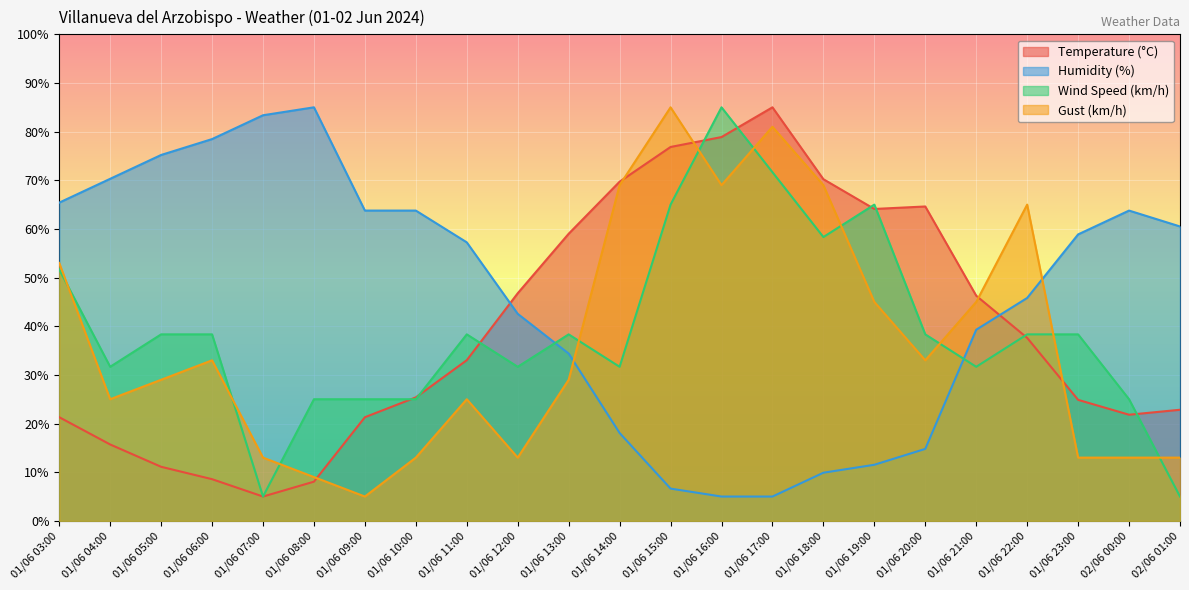

Reading right to left, what are all the values shown in this chart?

Temperature (°C): 02/06 01:00=22.8	02/06 00:00=21.8	01/06 23:00=24.9	01/06 22:00=37.6	01/06 21:00=46.3	01/06 20:00=64.6	01/06 19:00=64.1	01/06 18:00=70.2	01/06 17:00=85.0	01/06 16:00=78.9	01/06 15:00=76.8	01/06 14:00=69.7	01/06 13:00=59.0	01/06 12:00=46.8	01/06 11:00=33.0	01/06 10:00=25.4	01/06 09:00=21.3	01/06 08:00=8.1	01/06 07:00=5.0	01/06 06:00=8.6	01/06 05:00=11.1	01/06 04:00=15.7	01/06 03:00=21.3
Humidity (%): 02/06 01:00=60.5	02/06 00:00=63.8	01/06 23:00=58.9	01/06 22:00=45.8	01/06 21:00=39.3	01/06 20:00=14.8	01/06 19:00=11.5	01/06 18:00=9.9	01/06 17:00=5.0	01/06 16:00=5.0	01/06 15:00=6.6	01/06 14:00=18.1	01/06 13:00=34.4	01/06 12:00=42.6	01/06 11:00=57.2	01/06 10:00=63.8	01/06 09:00=63.8	01/06 08:00=85.0	01/06 07:00=83.4	01/06 06:00=78.5	01/06 05:00=75.2	01/06 04:00=70.3	01/06 03:00=65.4
Wind Speed (km/h): 02/06 01:00=5.0	02/06 00:00=25.0	01/06 23:00=38.3	01/06 22:00=38.3	01/06 21:00=31.7	01/06 20:00=38.3	01/06 19:00=65.0	01/06 18:00=58.3	01/06 17:00=71.7	01/06 16:00=85.0	01/06 15:00=65.0	01/06 14:00=31.7	01/06 13:00=38.3	01/06 12:00=31.7	01/06 11:00=38.3	01/06 10:00=25.0	01/06 09:00=25.0	01/06 08:00=25.0	01/06 07:00=5.0	01/06 06:00=38.3	01/06 05:00=38.3	01/06 04:00=31.7	01/06 03:00=51.7
Gust (km/h): 02/06 01:00=13.0	02/06 00:00=13.0	01/06 23:00=13.0	01/06 22:00=65.0	01/06 21:00=45.0	01/06 20:00=33.0	01/06 19:00=45.0	01/06 18:00=69.0	01/06 17:00=81.0	01/06 16:00=69.0	01/06 15:00=85.0	01/06 14:00=69.0	01/06 13:00=29.0	01/06 12:00=13.0	01/06 11:00=25.0	01/06 10:00=13.0	01/06 09:00=5.0	01/06 08:00=9.0	01/06 07:00=13.0	01/06 06:00=33.0	01/06 05:00=29.0	01/06 04:00=25.0	01/06 03:00=53.0